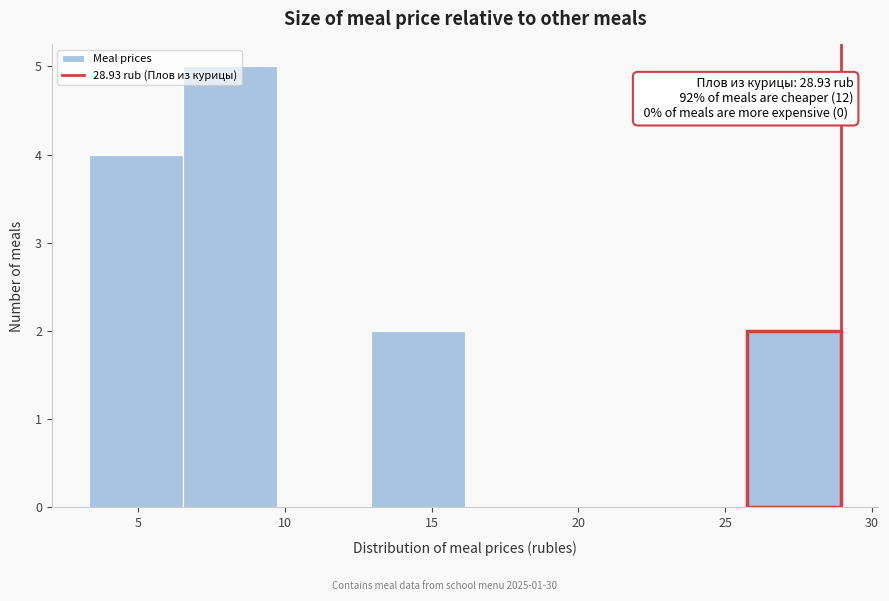

Over which range of the x-axis is the bar tallest?

6.5 to 9.5